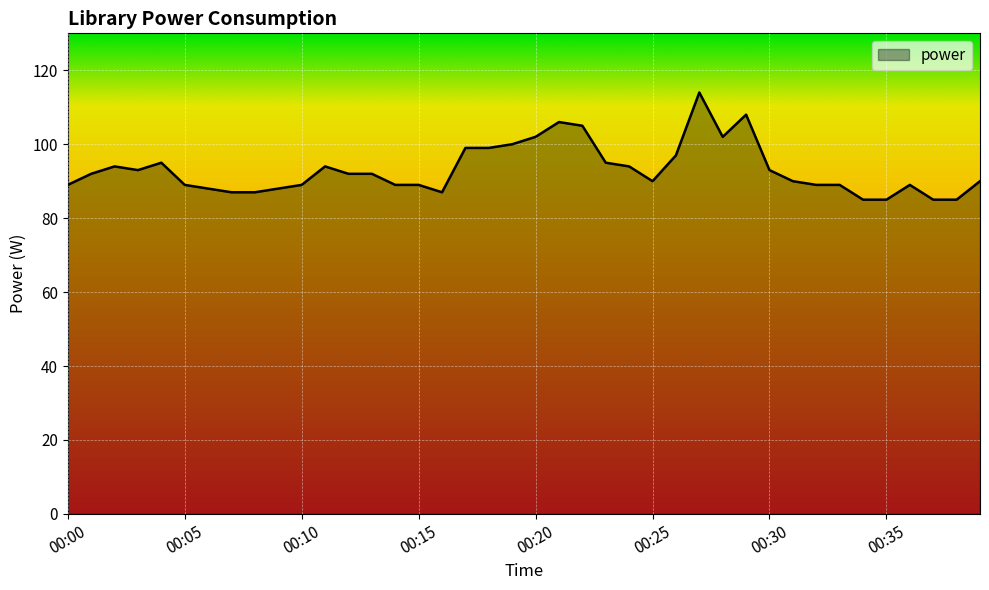

What is the minimum value shown in the chart?

85